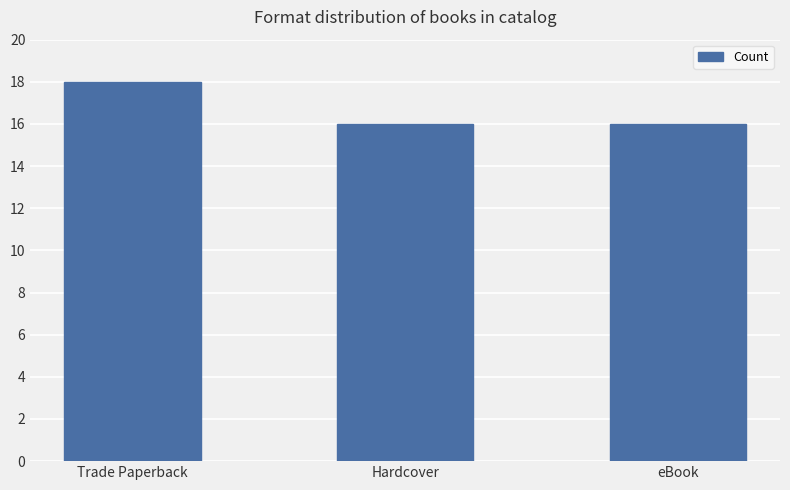

What is the value of the 1st bar from the left?

18